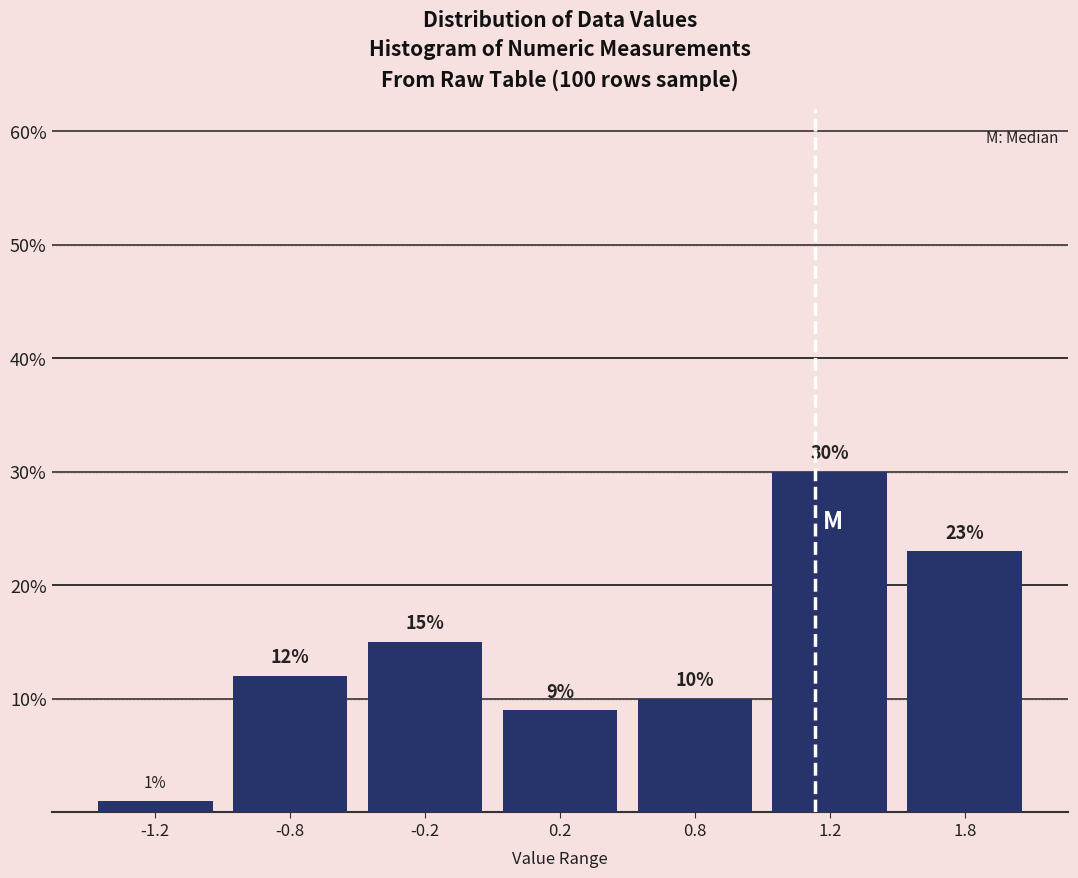

Reading right to left, what are all the values shown in this chart?

1.8=23	1.2=30	0.8=10	0.2=9	-0.2=15	-0.8=12	-1.2=1